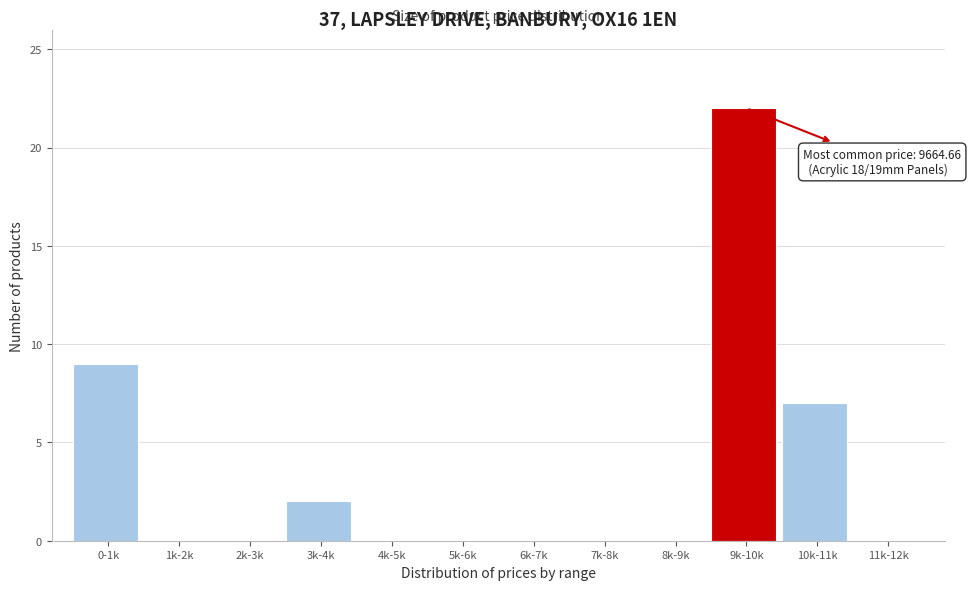

Reading left to right, extract all data points from this chart.

0-1k=9	1k-2k=0	2k-3k=0	3k-4k=2	4k-5k=0	5k-6k=0	6k-7k=0	7k-8k=0	8k-9k=0	9k-10k=22	10k-11k=7	11k-12k=0